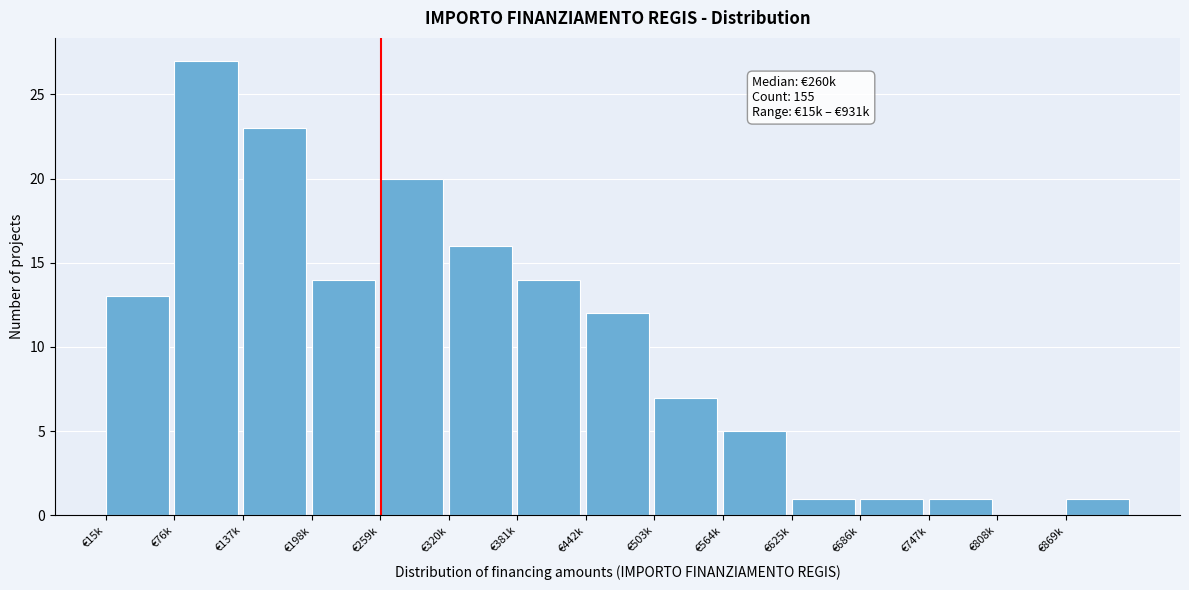

Reading left to right, transcribe all the data shown in this chart.

€15k=13	€76k=27	€137k=23	€198k=14	€259k=20	€320k=16	€381k=14	€442k=12	€503k=7	€564k=5	€625k=1	€686k=1	€747k=1	€808k=0	€869k=1